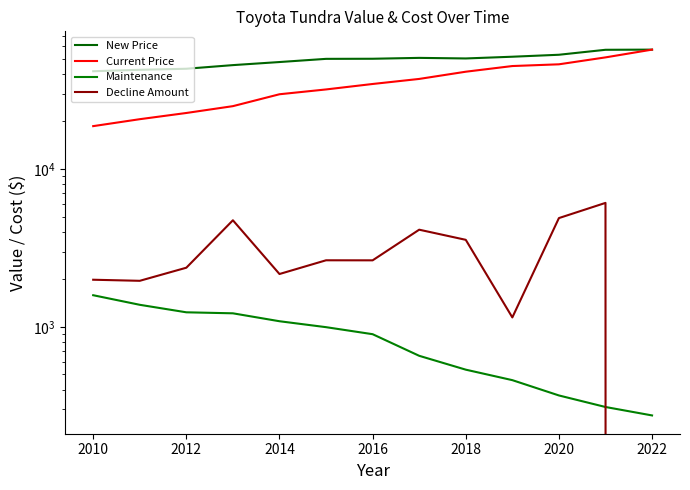

True or false: Maintenance has more than 2 points higher than both neighbors.

False